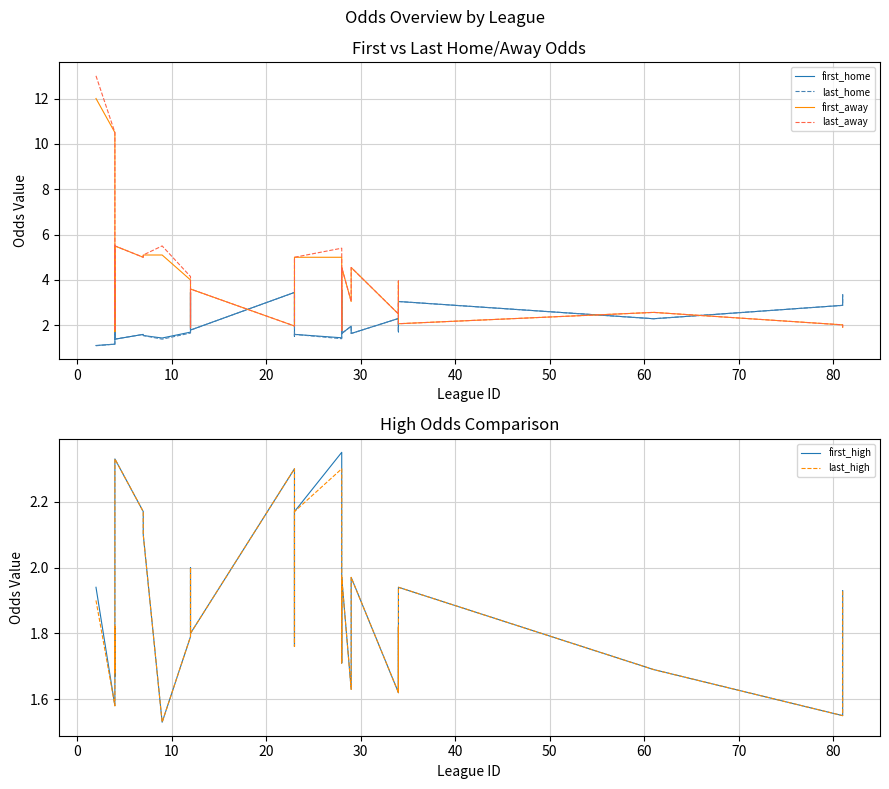

True or false: last_home and last_high cross at least once.

True